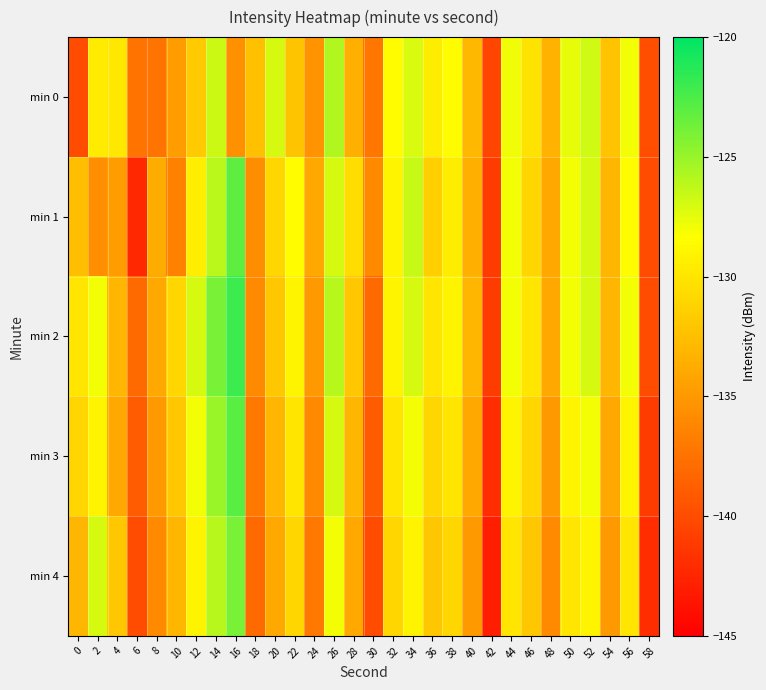

Which label corresponds to the largest value in the chart?

16